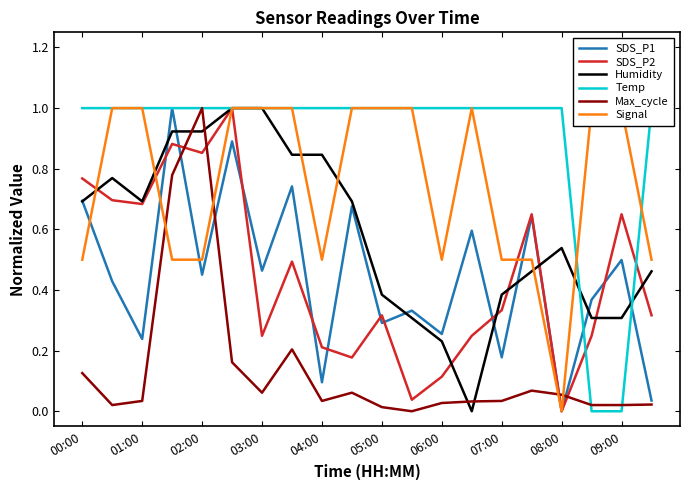

How many lines are shown in the chart?

6